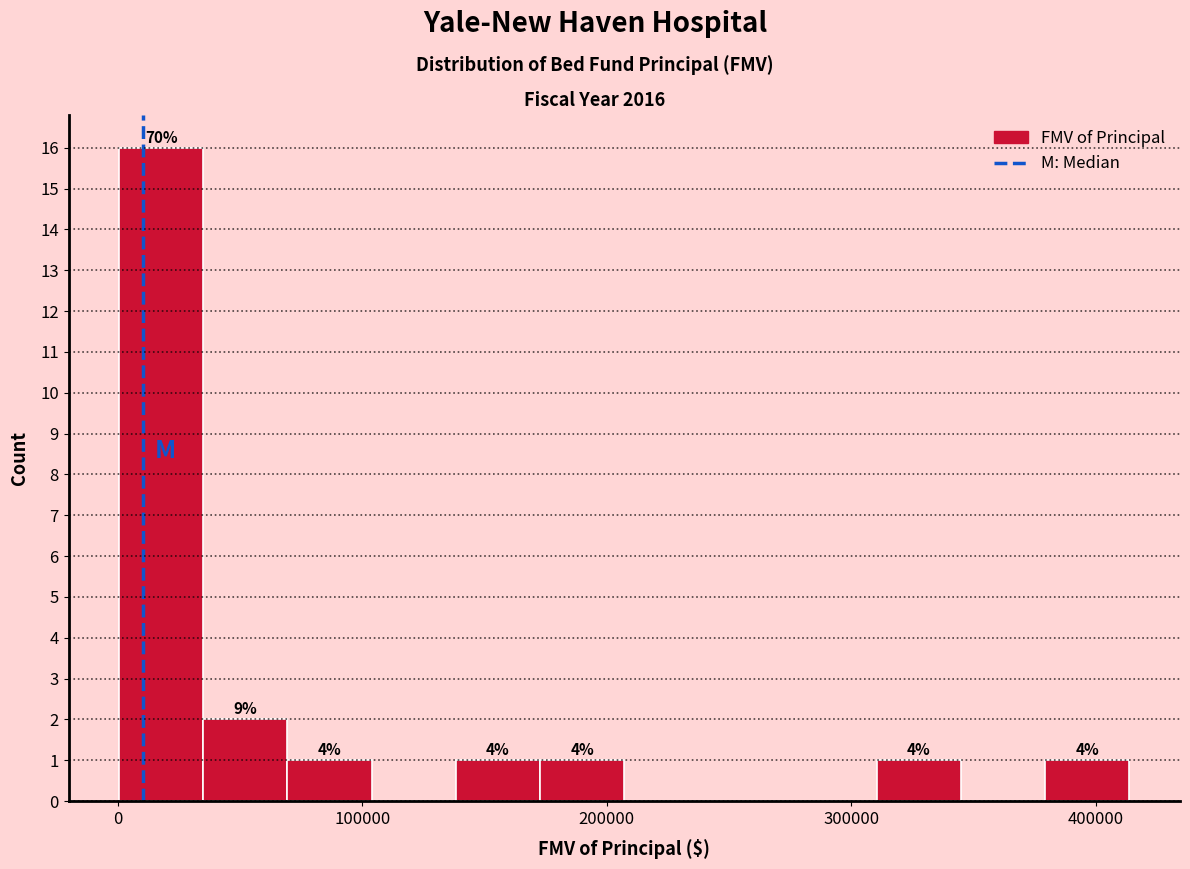

Around what value on the x-axis is the tallest bar? Give the approximate position of its centre, as read against the axis.

20000